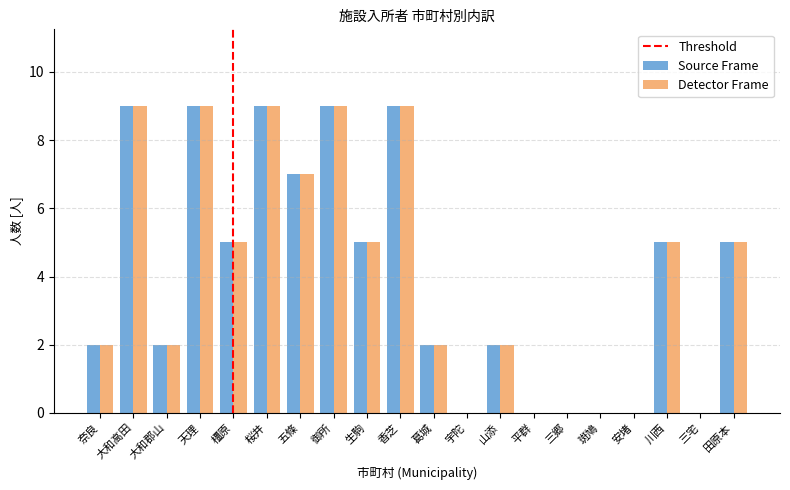

The value of Detector Frame at 宇陀 is -3. True or false?

False